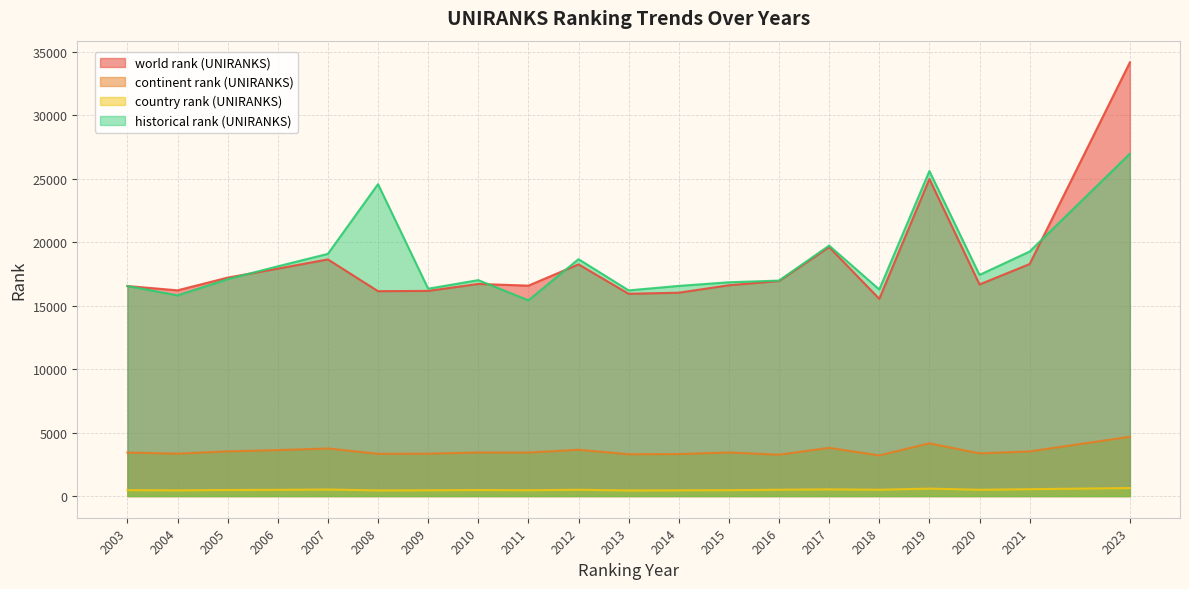

The continent rank (UNIRANKS) series shows 3427.0 at 2003. True or false?

True